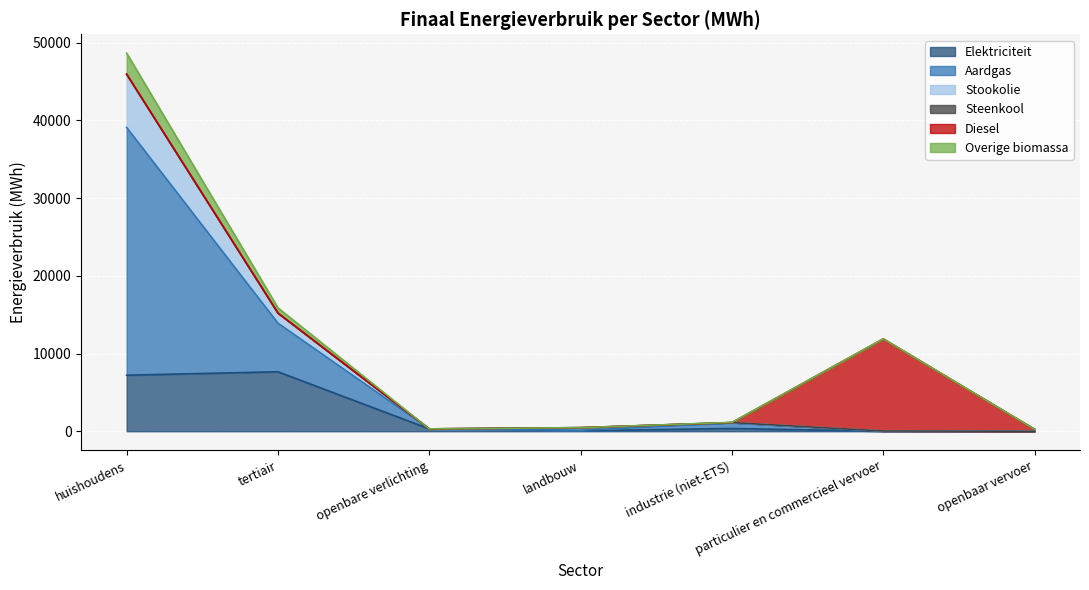

What is the maximum value for Elektriciteit?

7654.0